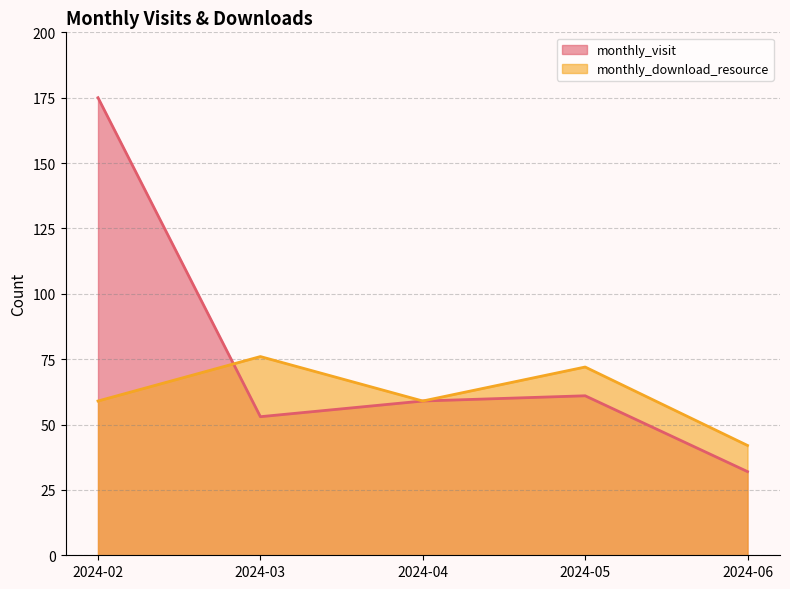

At how many categories does at least one series exceed 174?

1